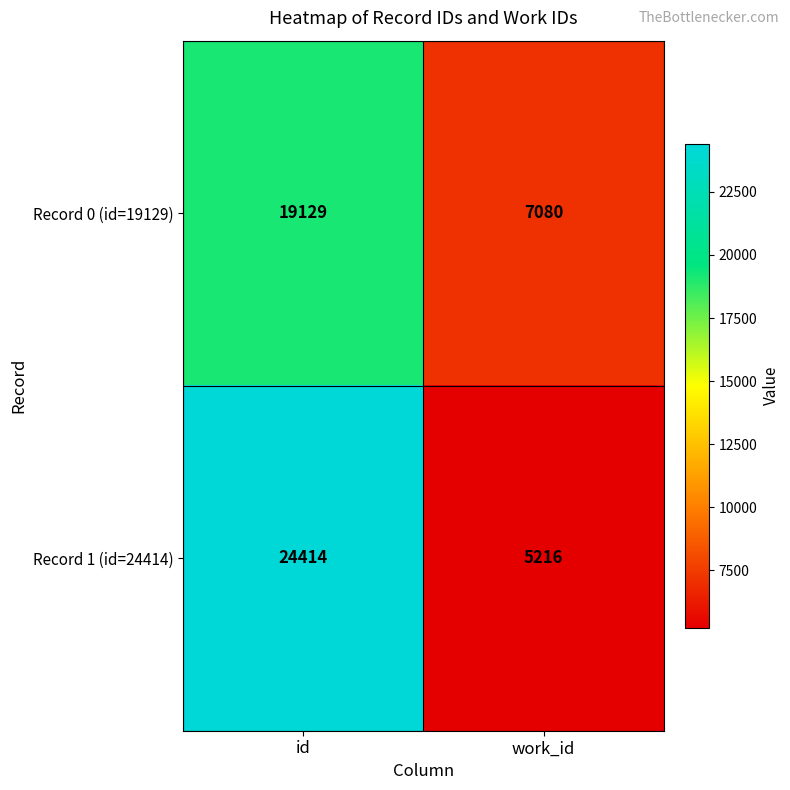

Is it true that Record 1 (id=24414) equals 5611 at id?

False